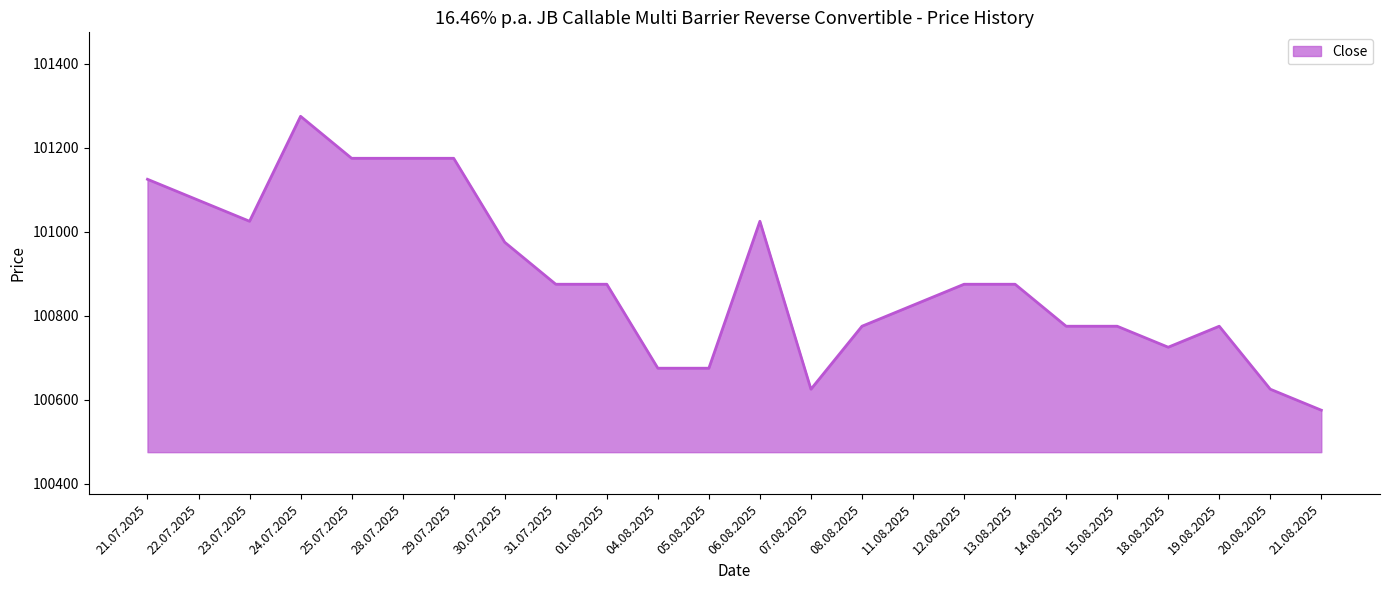

The value at 15.08.2025 is 100775. True or false?

True